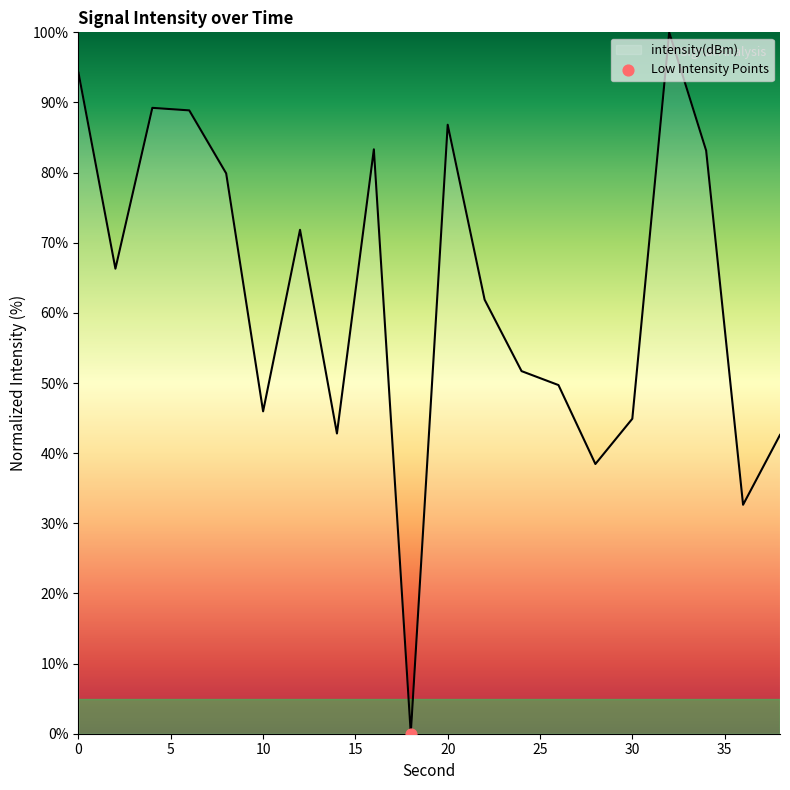

What is the maximum value shown in the chart?

100.0